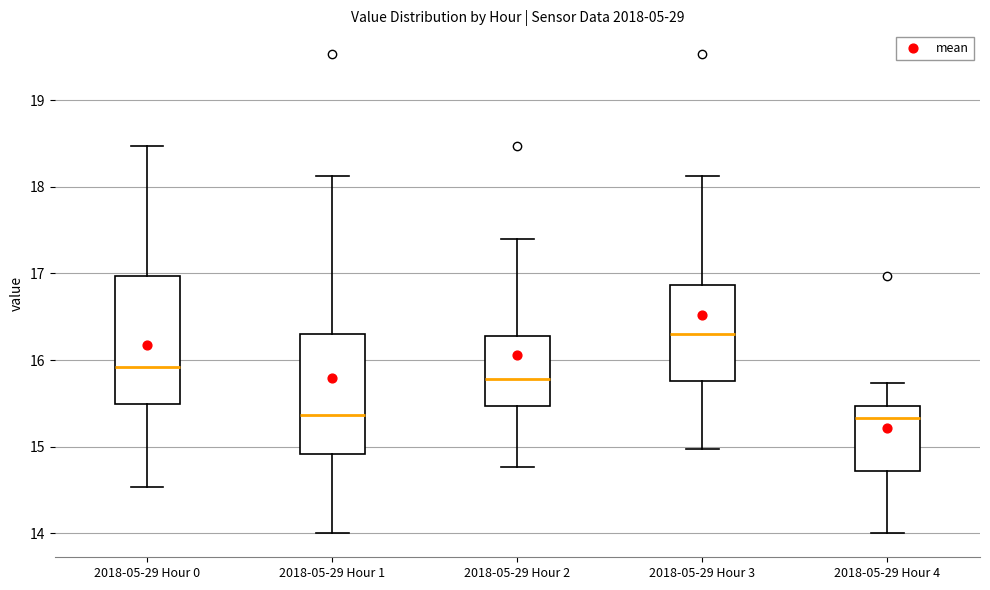

Where does the lower whisker of the box for 2018-05-29 Hour 0 end on the y-axis? The values are not printed on the chart, so give them approximately, as read against the axis.

14.5